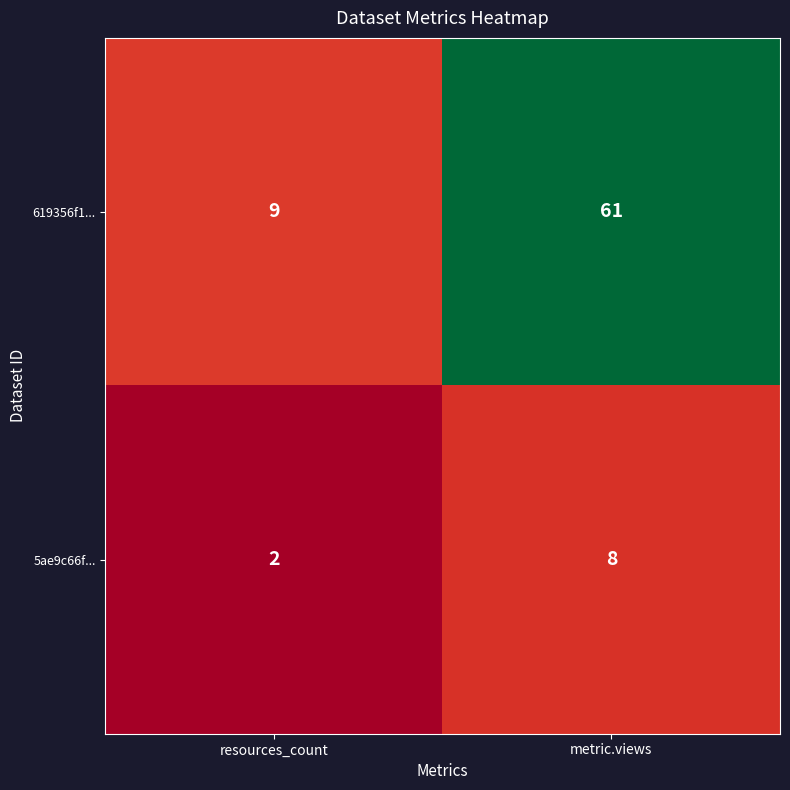

Which series changed the most between resources_count and metric.views?

619356f1...